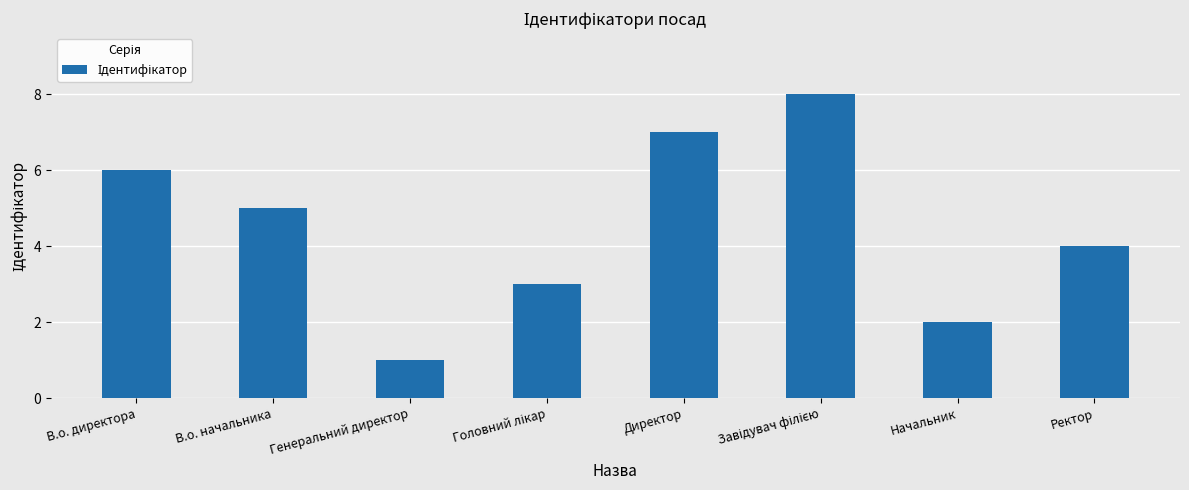

How many distinct data groups are displayed?

1